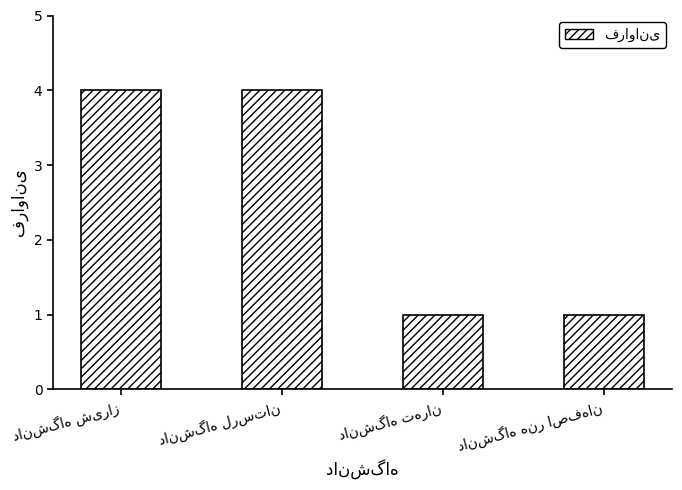

What is the maximum value shown in the chart?

4